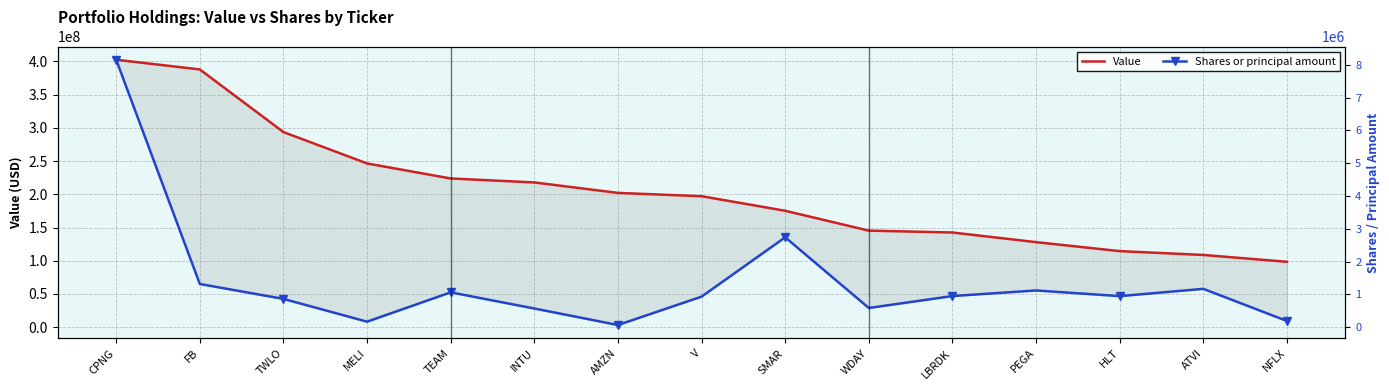

What is the spread (max minus min) of values at FB?

322997763.0